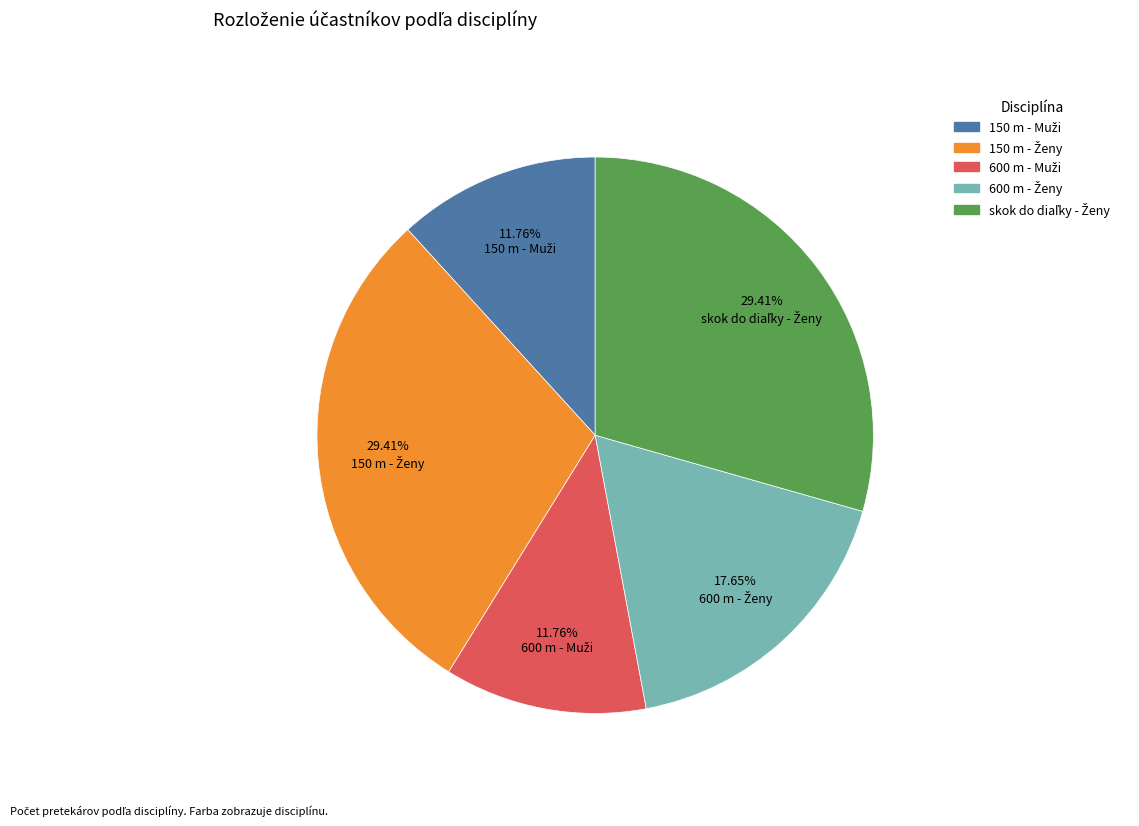

How many slices are in this pie chart?

5